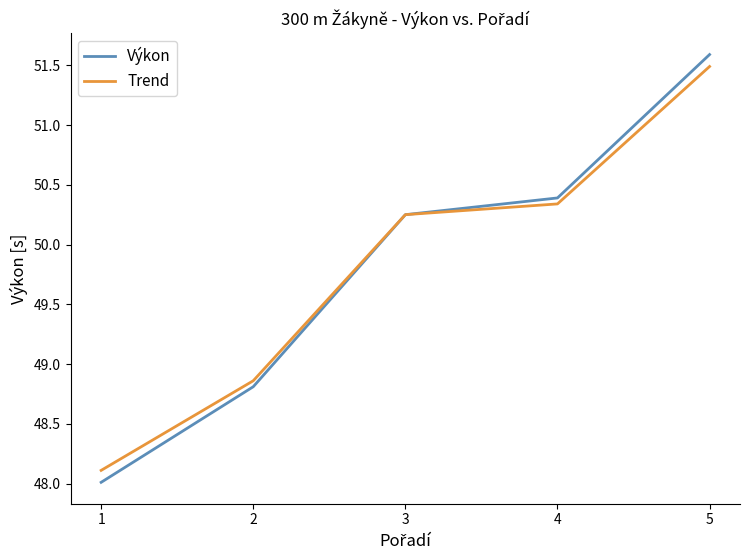

How many lines are shown in the chart?

2